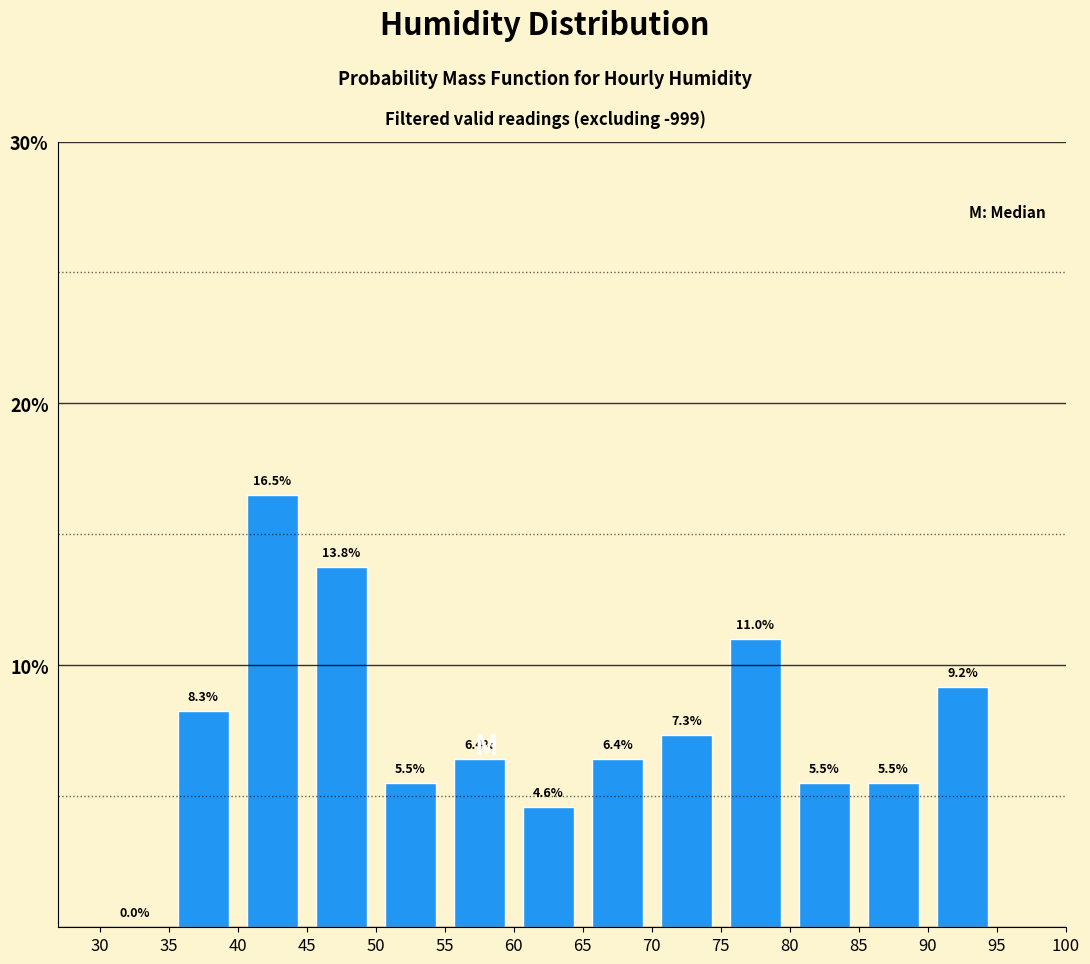

Which range on the x-axis has the tallest bar?

40 to 45